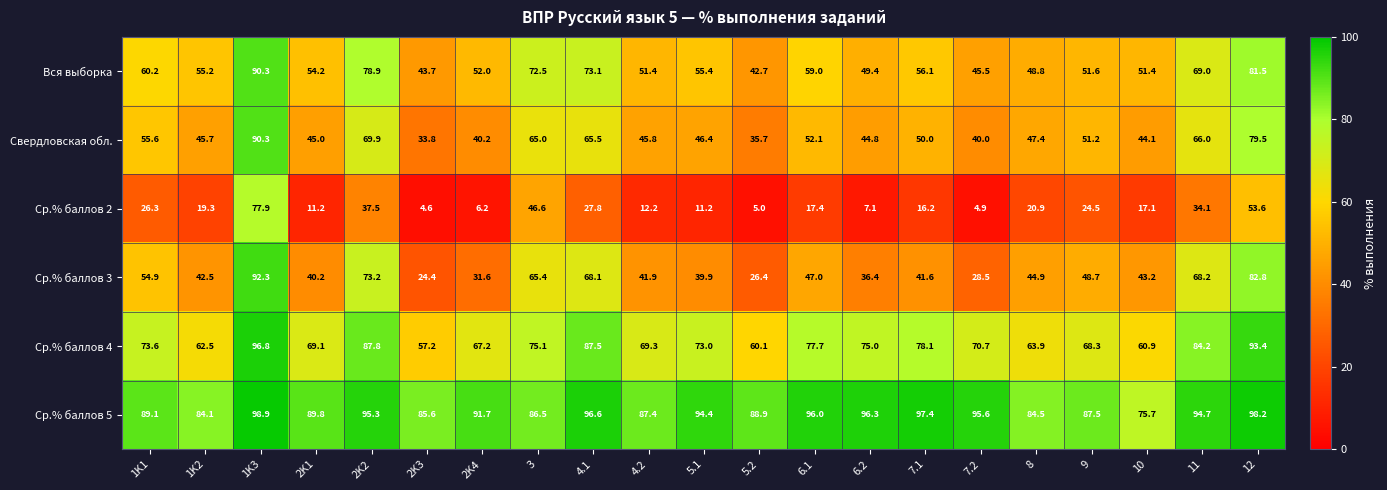

Which series has the largest range (max minus min)?

Ср.% баллов 2